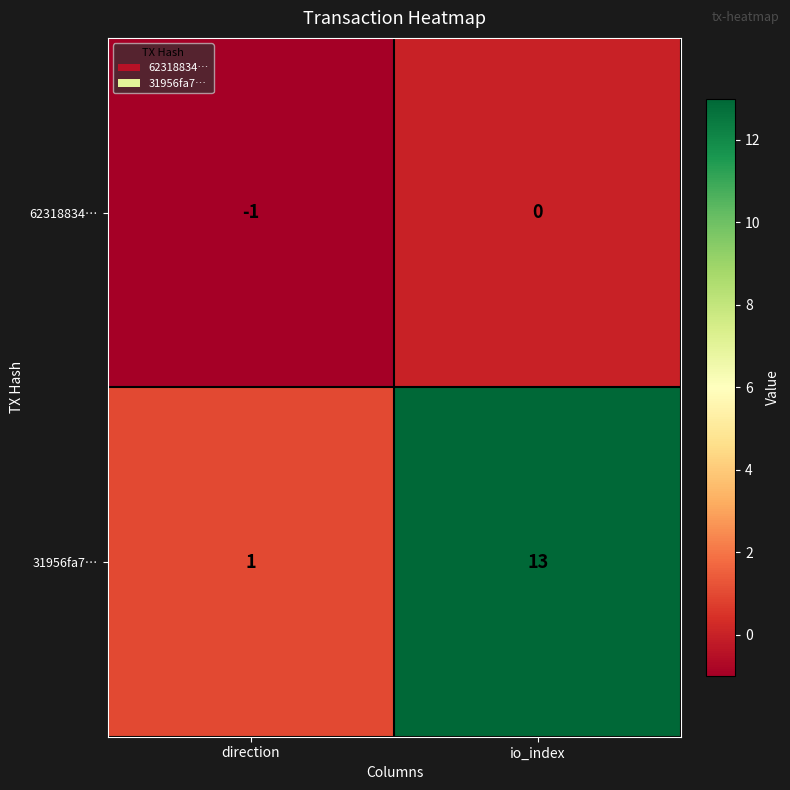

At how many categories does at least one series exceed 5?

1